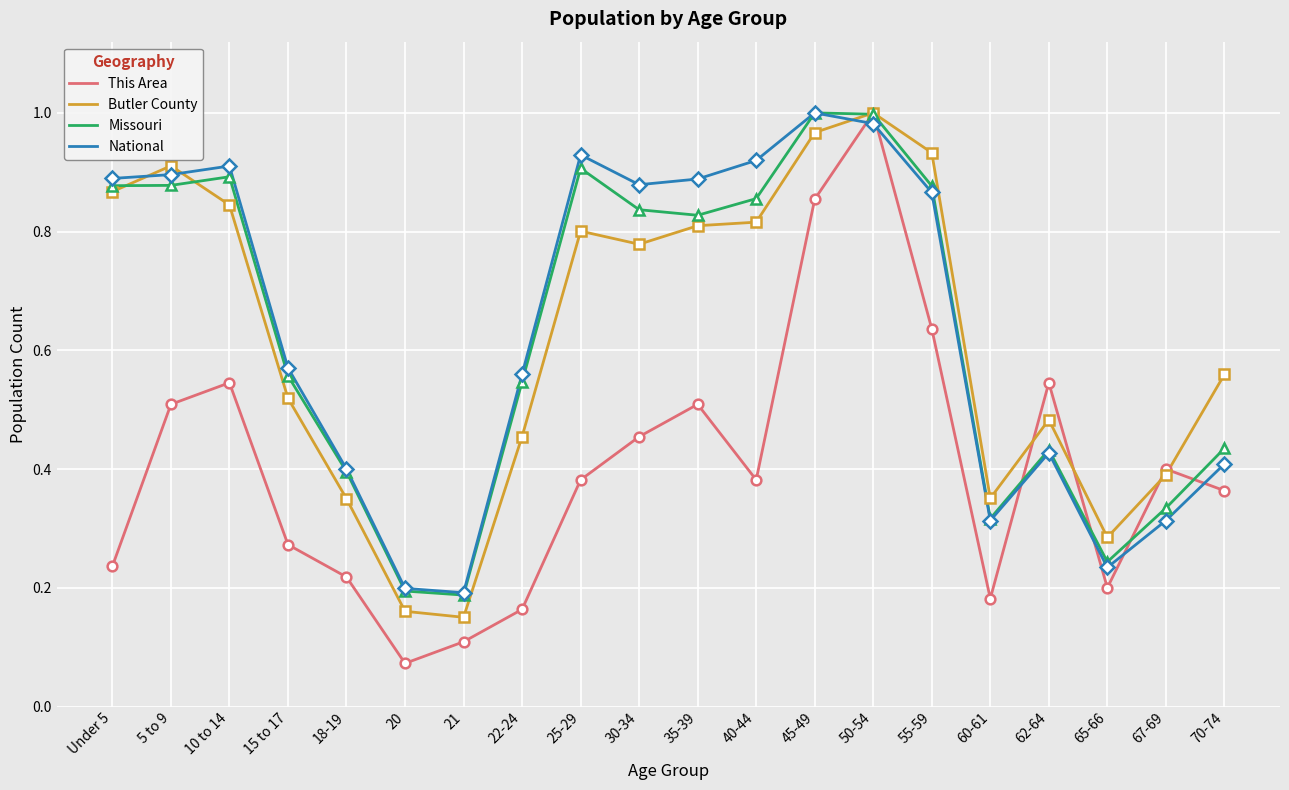

Does the chart display data point markers on the line(s)?

No